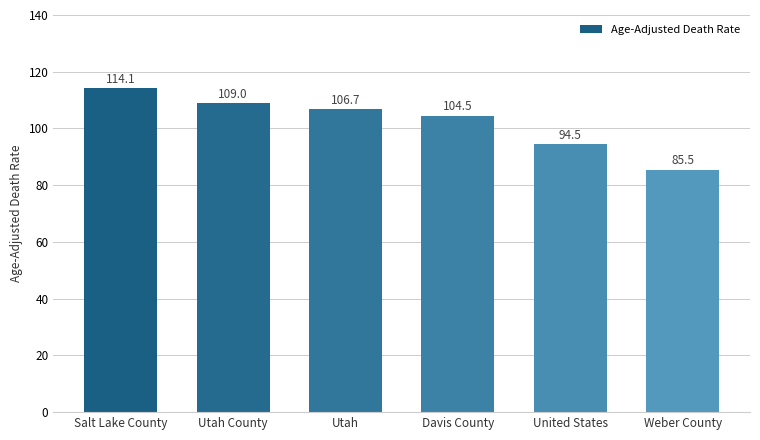

True or false: the data shows 106.7 at Utah.

True